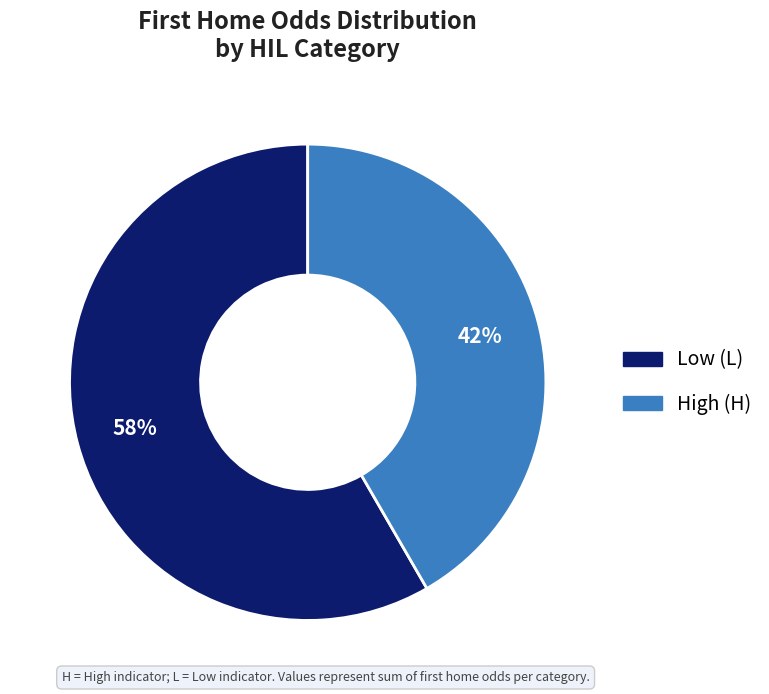

Is there any slice that represents more than half of the pie?

Yes